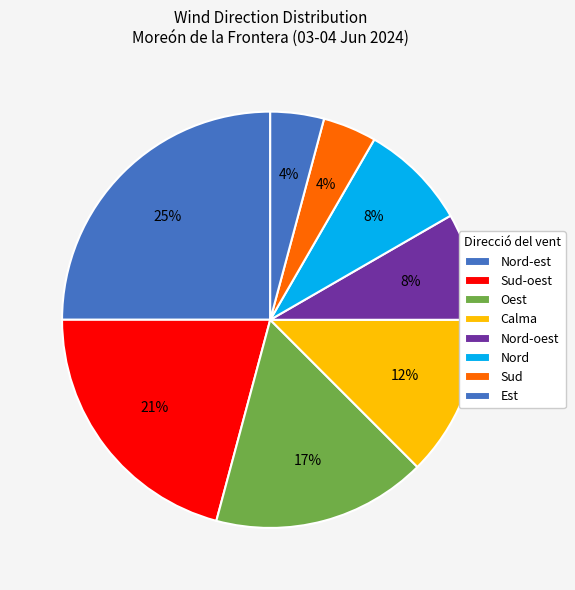

Count the number of slices in the pie.

8